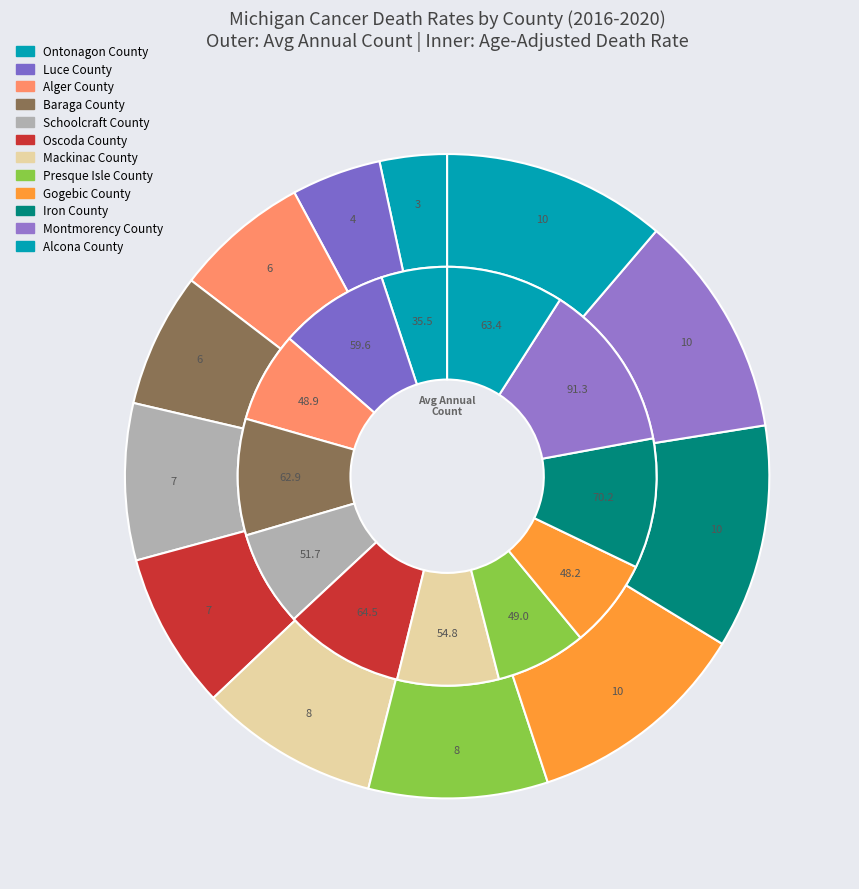

Count the number of slices in the pie.

12